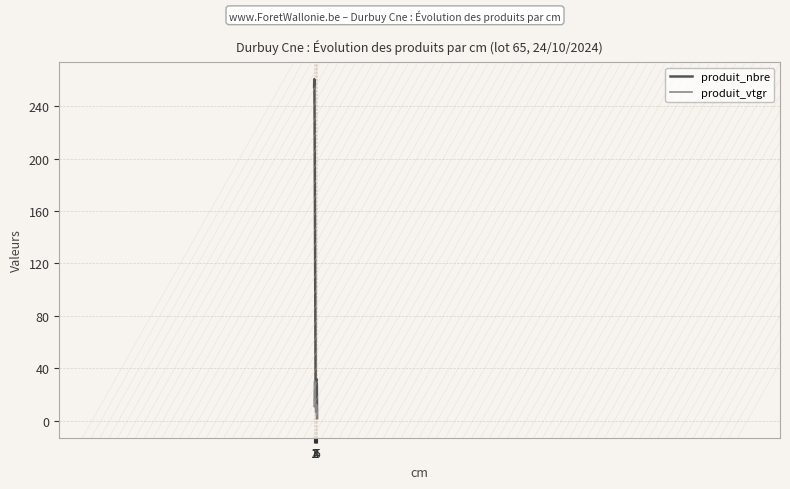

Rank the series by their maximum value, from highest to lowest.

produit_nbre, produit_vtgr